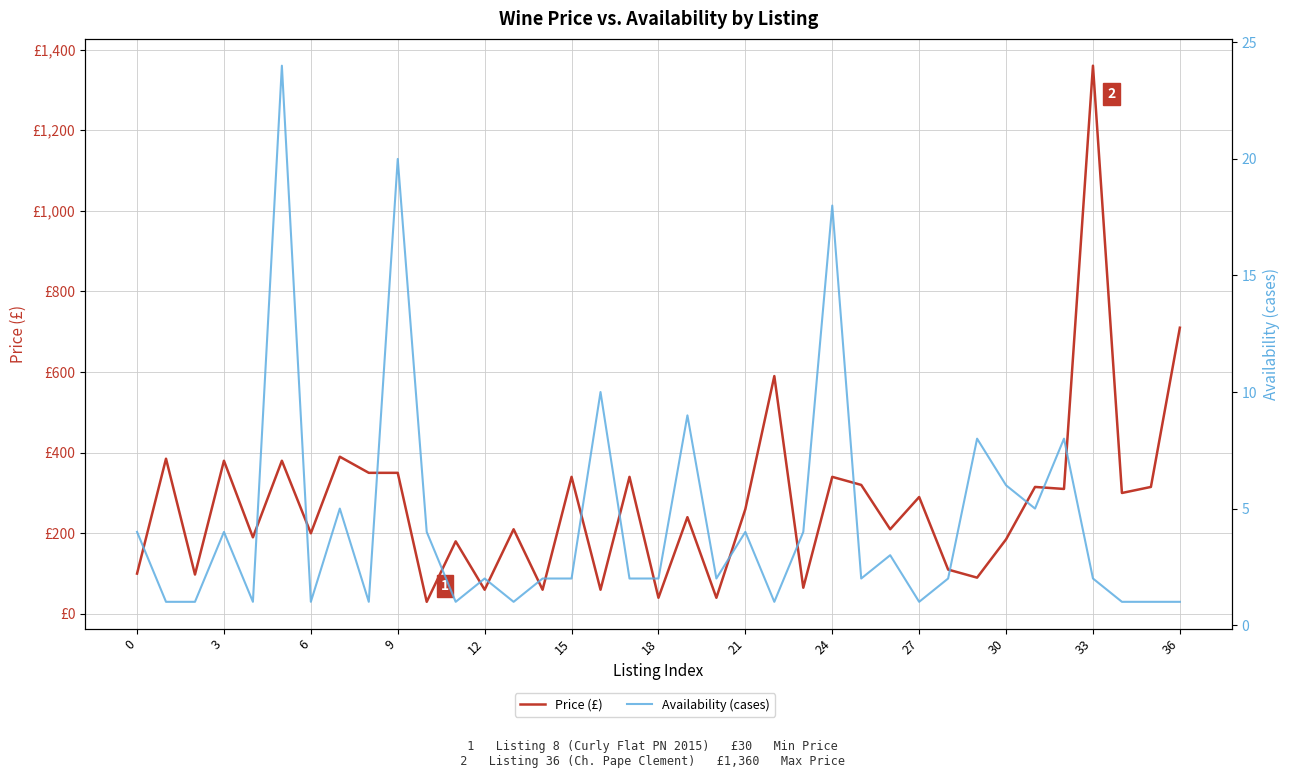

How many values in the Availability (cases) series exceed 2?

16